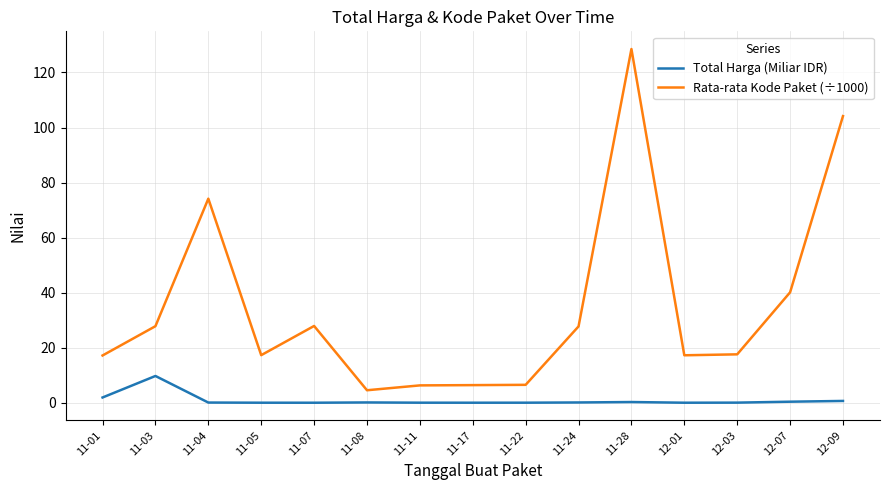

Rank the series by their average value, from highest to lowest.

Rata-rata Kode Paket (÷1000), Total Harga (Miliar IDR)